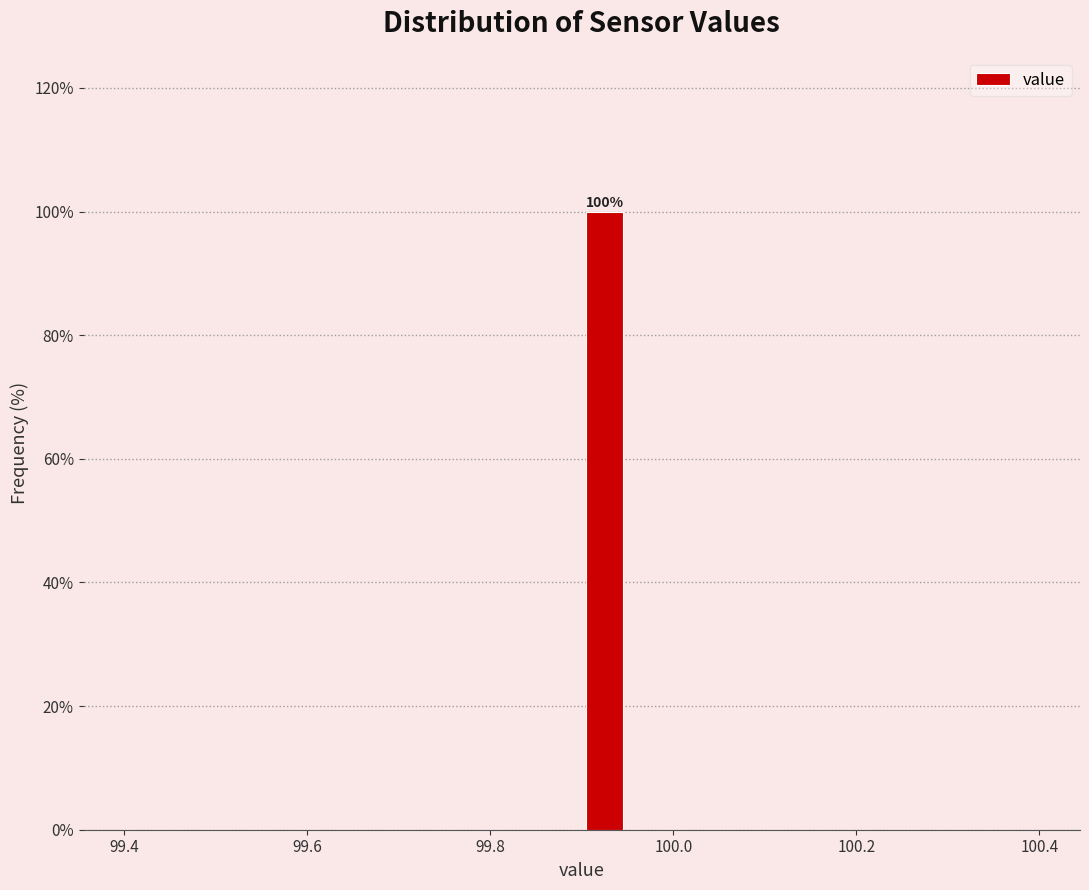

Around what value on the x-axis is the tallest bar? Give the approximate position of its centre, as read against the axis.

99.92